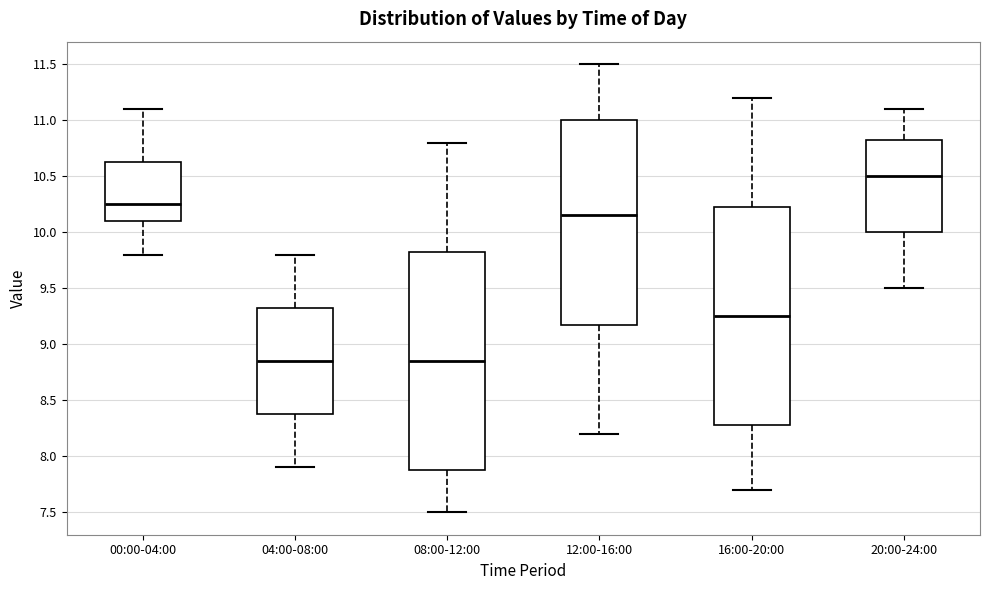

Reading left to right, read every box against the y-axis: the position of its median line, the range the box covers, and the ends of its whiskers. The values are not printed on the chart, so give them approximately, as read against the axis.

00:00-04:00: median 10.25, box 10.10 to 10.65, whiskers 9.80 to 11.10
04:00-08:00: median 8.85, box 8.40 to 9.35, whiskers 7.90 to 9.80
08:00-12:00: median 8.85, box 7.90 to 9.85, whiskers 7.50 to 10.80
12:00-16:00: median 10.15, box 9.20 to 11.00, whiskers 8.20 to 11.50
16:00-20:00: median 9.25, box 8.30 to 10.25, whiskers 7.70 to 11.20
20:00-24:00: median 10.50, box 10.00 to 10.85, whiskers 9.50 to 11.10